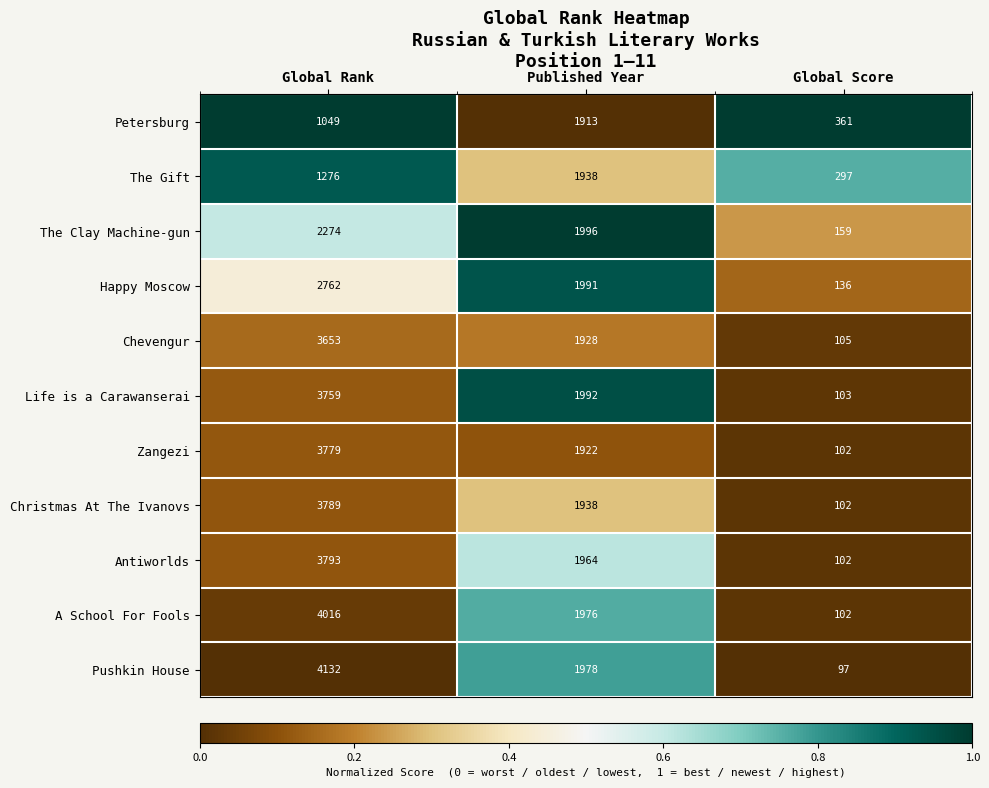

True or false: Christmas At The Ivanovs has a value of 442 at Published Year.

False